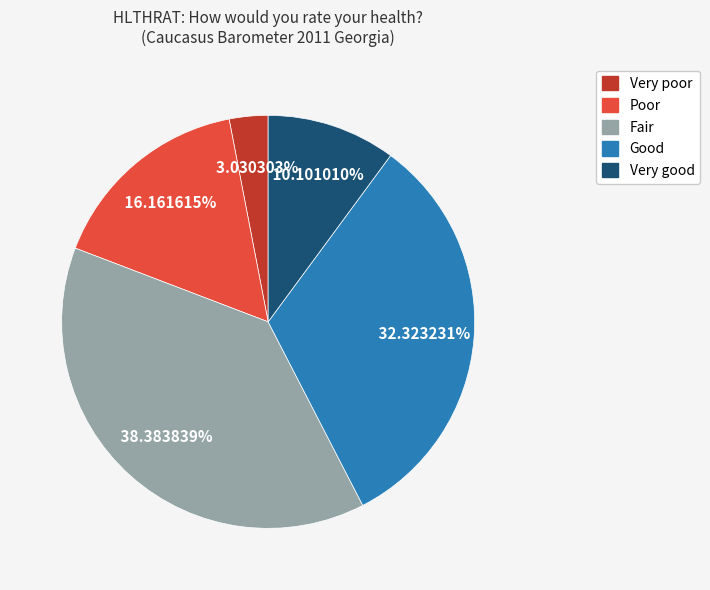

Which category has the smallest portion of the pie?

Very poor